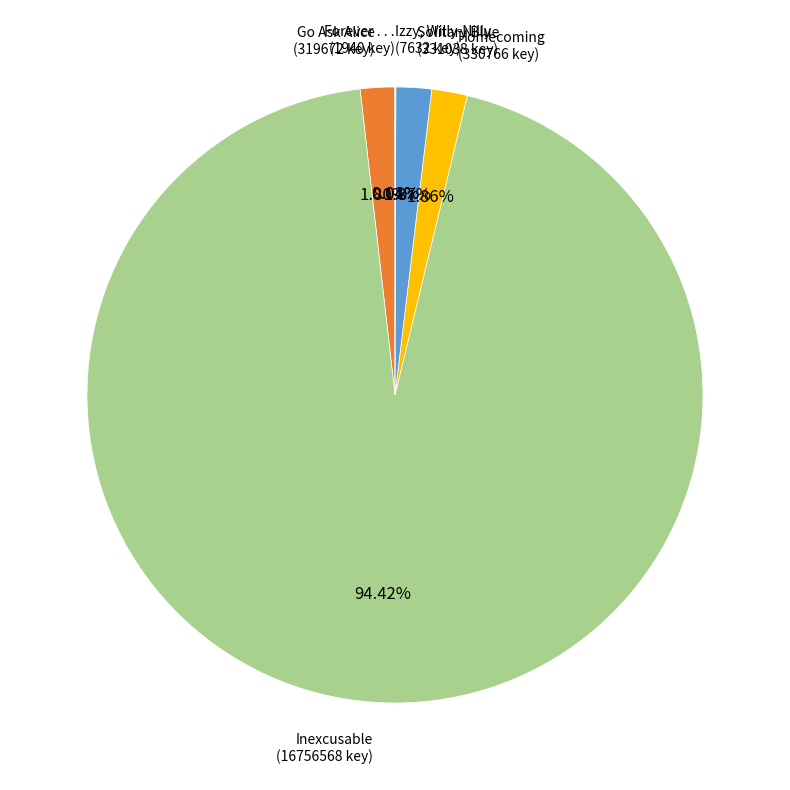

Is there a majority slice in this chart?

Yes